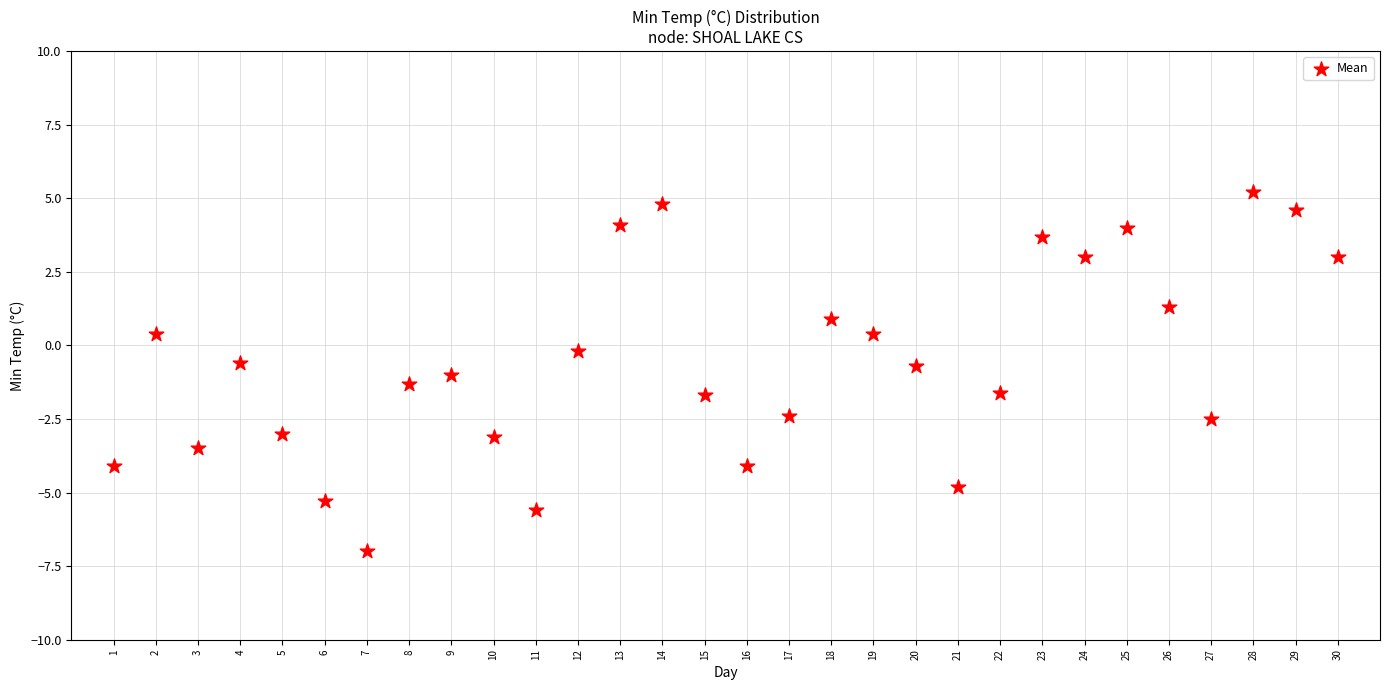

What is the range of X values (max minus min)?

29.0